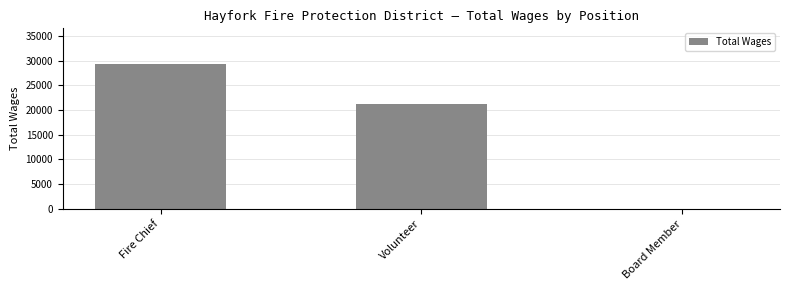

Are the bars horizontal?

No